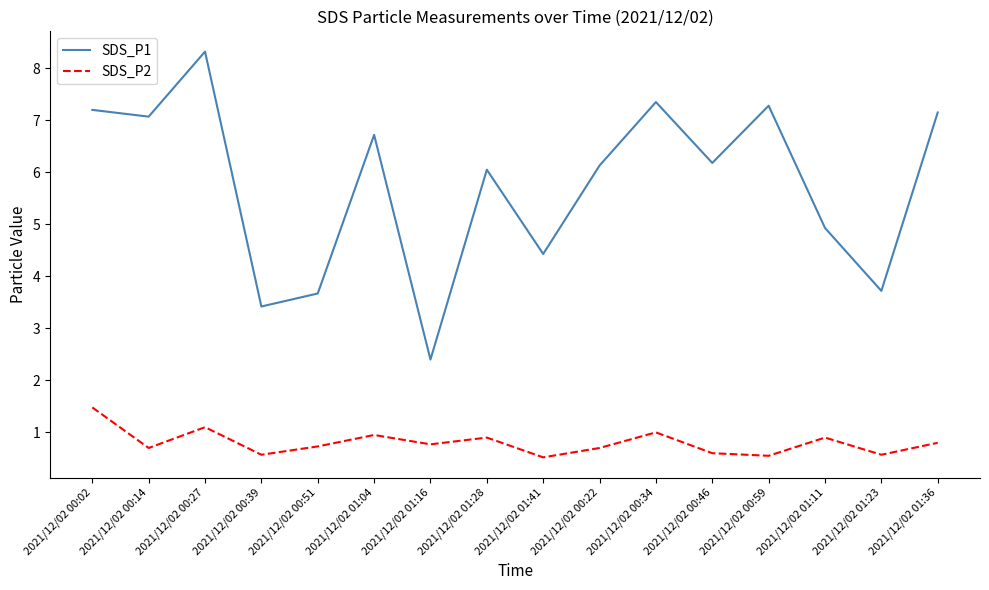

List the series in order of their peak value, lowest first.

SDS_P2, SDS_P1